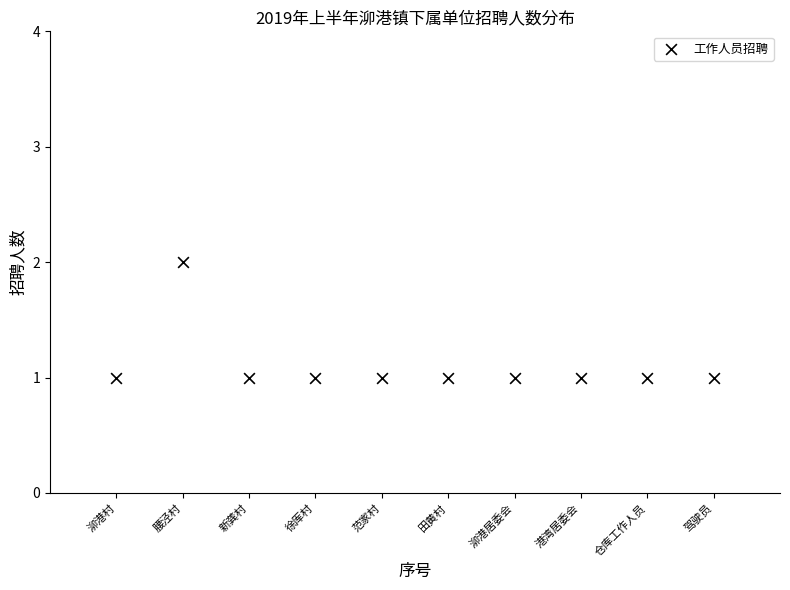

What is the average X value?

6